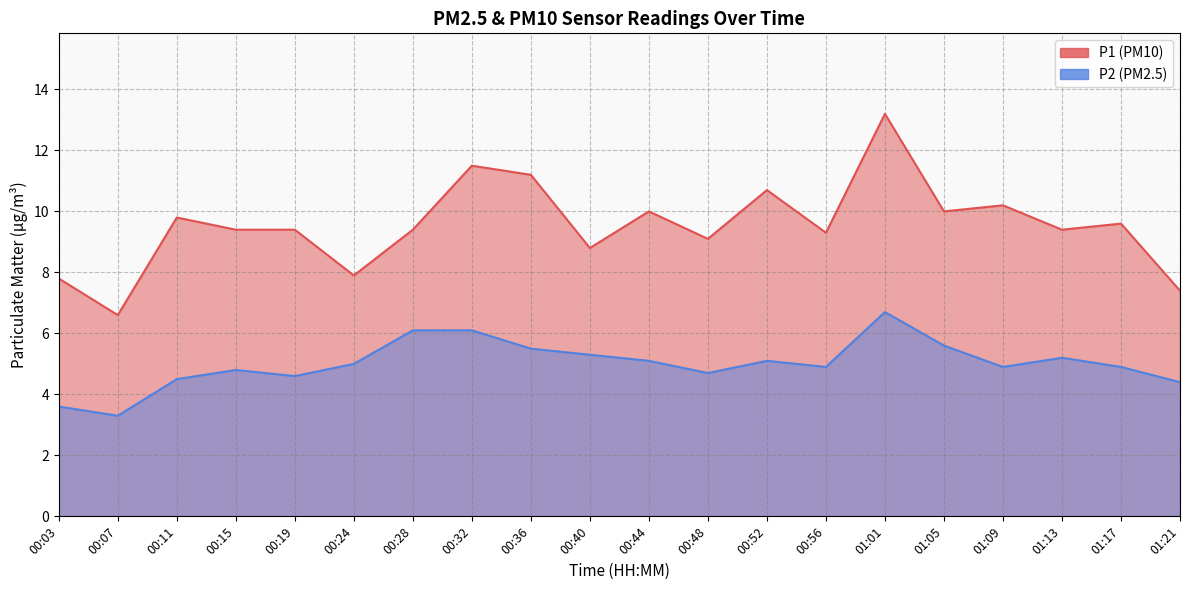

What is the total value across all series at 00:19?

14.0